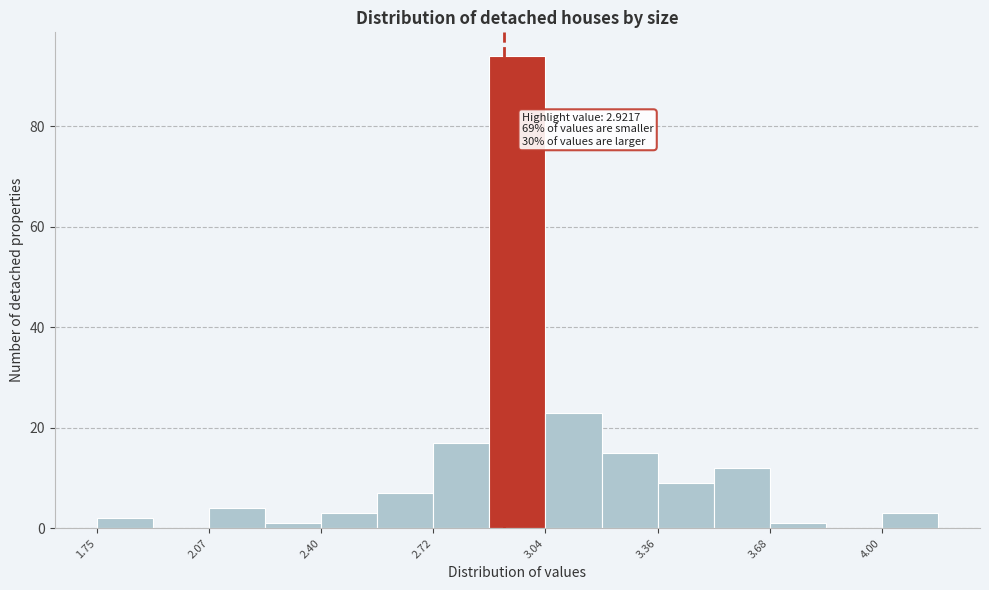

Around what value on the x-axis is the tallest bar? Give the approximate position of its centre, as read against the axis.

2.95